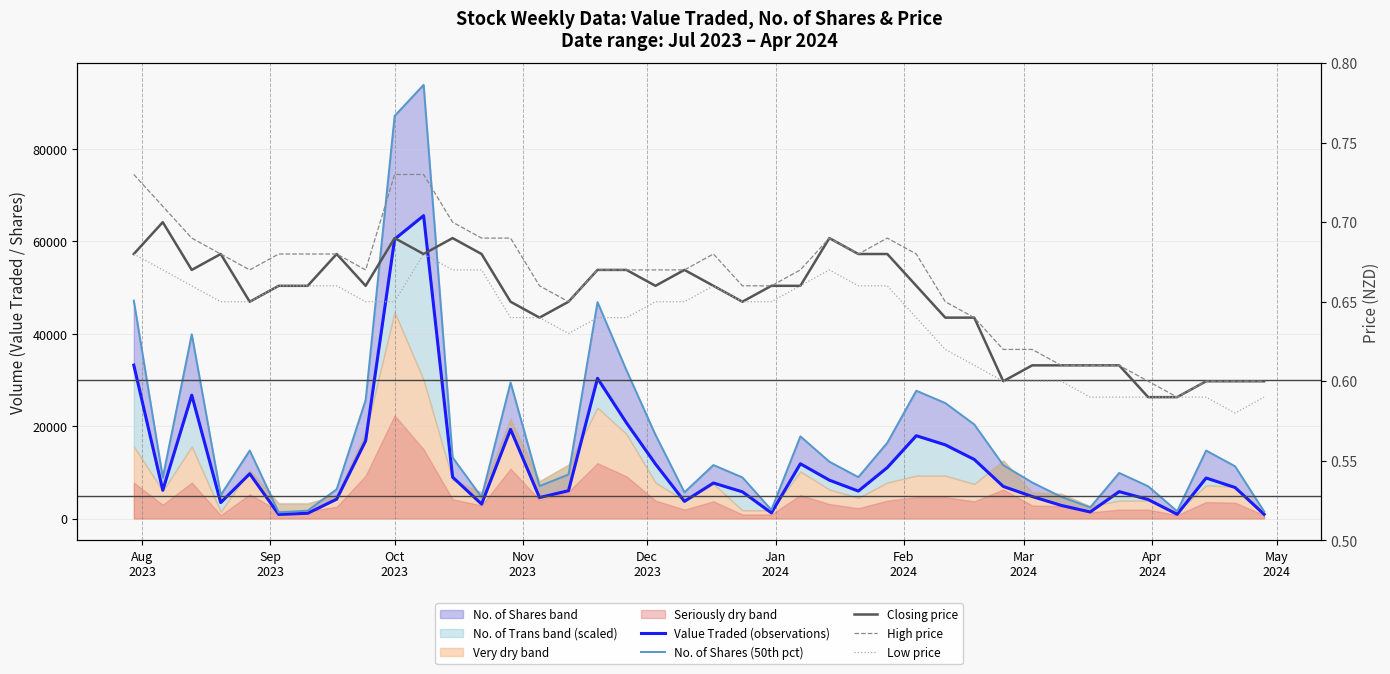

Does the chart have visible grid lines?

Yes